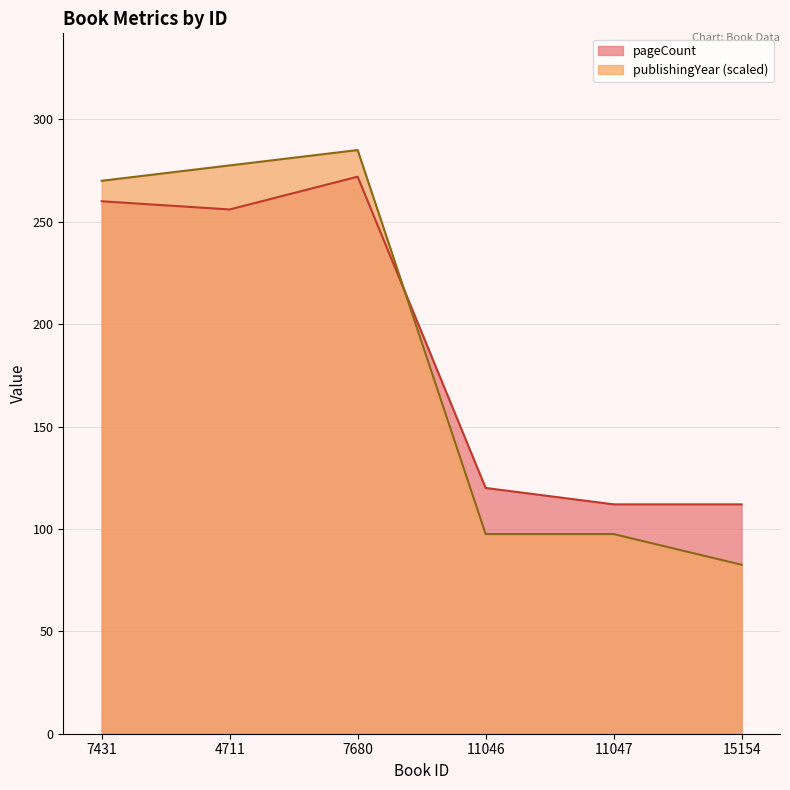

At which label is pageCount closest to 192?

4711